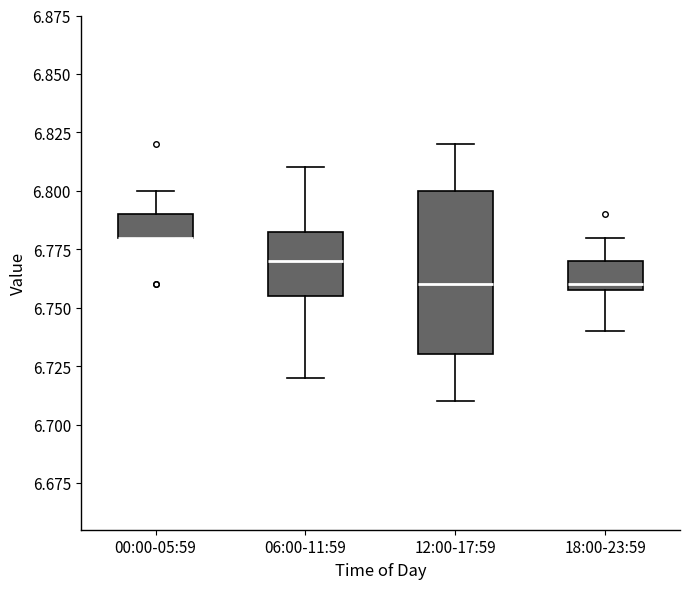

Reading left to right, read every box against the y-axis: the position of its median line, the range the box covers, and the ends of its whiskers. The values are not printed on the chart, so give them approximately, as read against the axis.

00:00-05:59: median 6.780 (drawn on the box's lower edge), box 6.780 to 6.790, whiskers 6.780 to 6.800
06:00-11:59: median 6.770, box 6.755 to 6.785, whiskers 6.720 to 6.810
12:00-17:59: median 6.760, box 6.730 to 6.800, whiskers 6.710 to 6.820
18:00-23:59: median 6.760 (just above the box's lower edge), box 6.760 to 6.770, whiskers 6.740 to 6.780